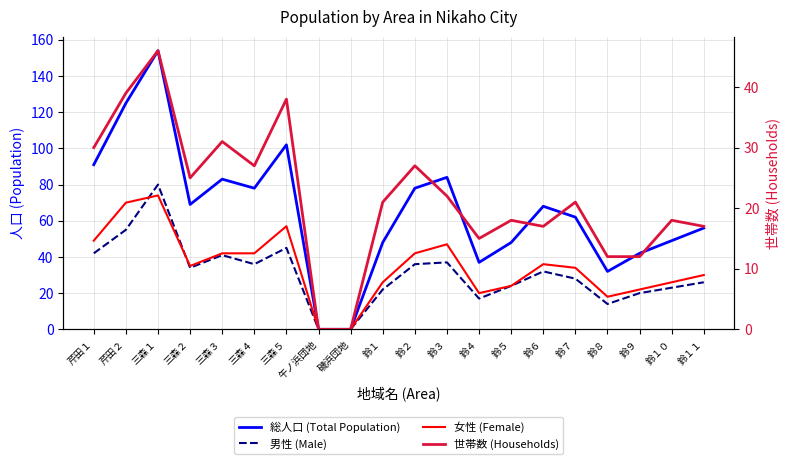

How many data points does each series have?

20